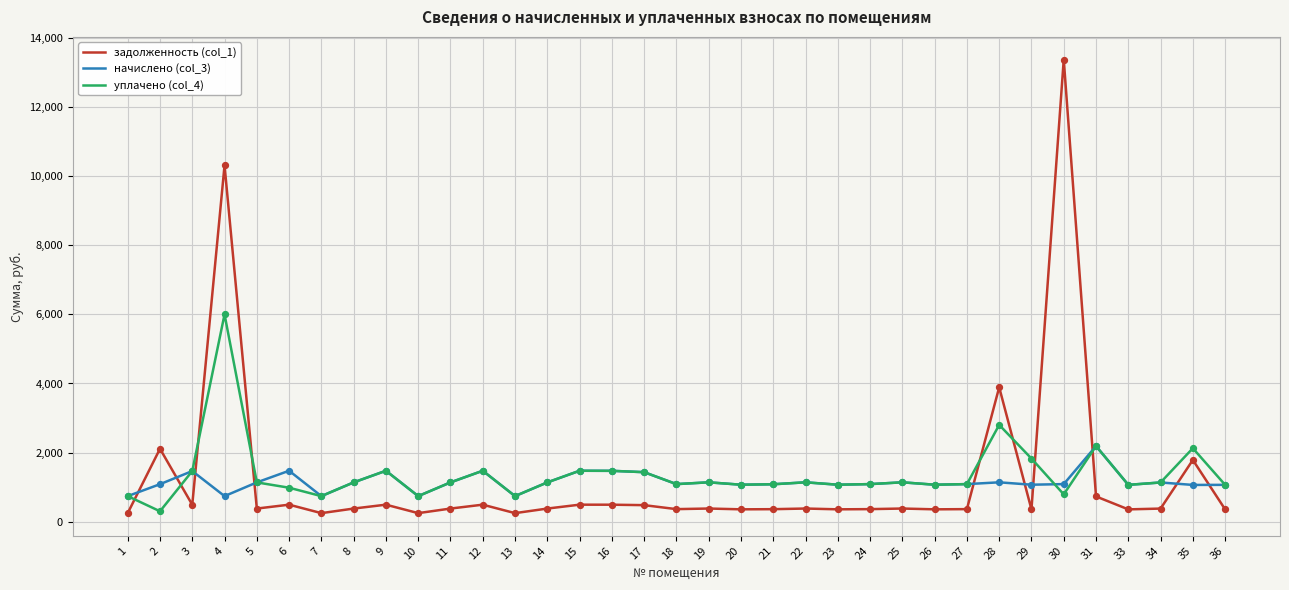

What is the total value across all series at 16?

3432.2